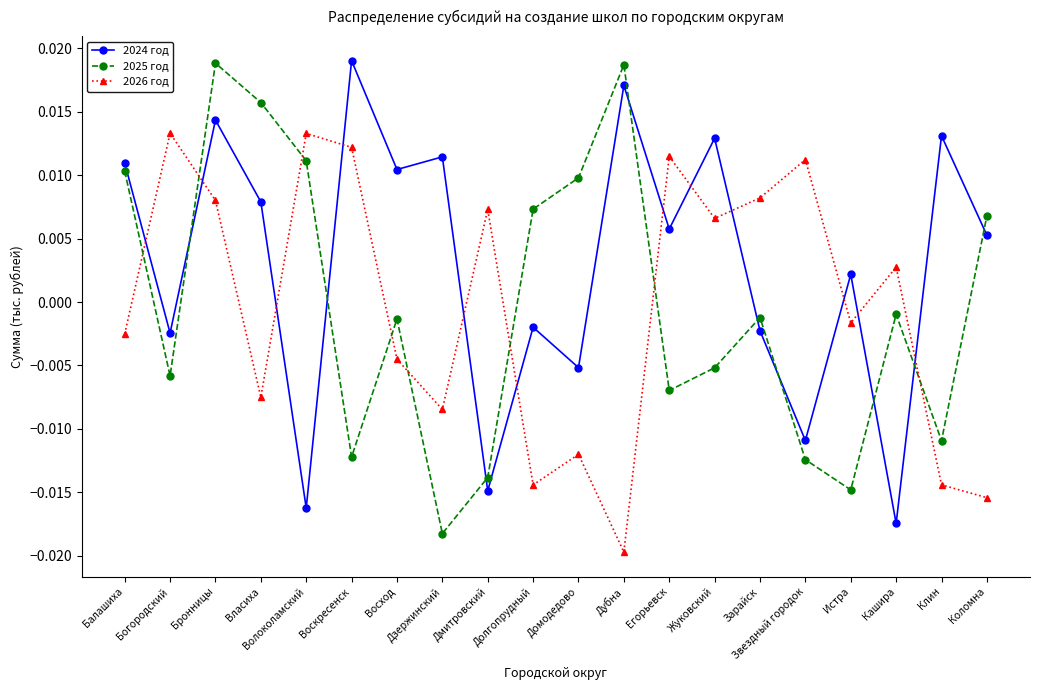

Which series has the largest total across all categories?

2024 год